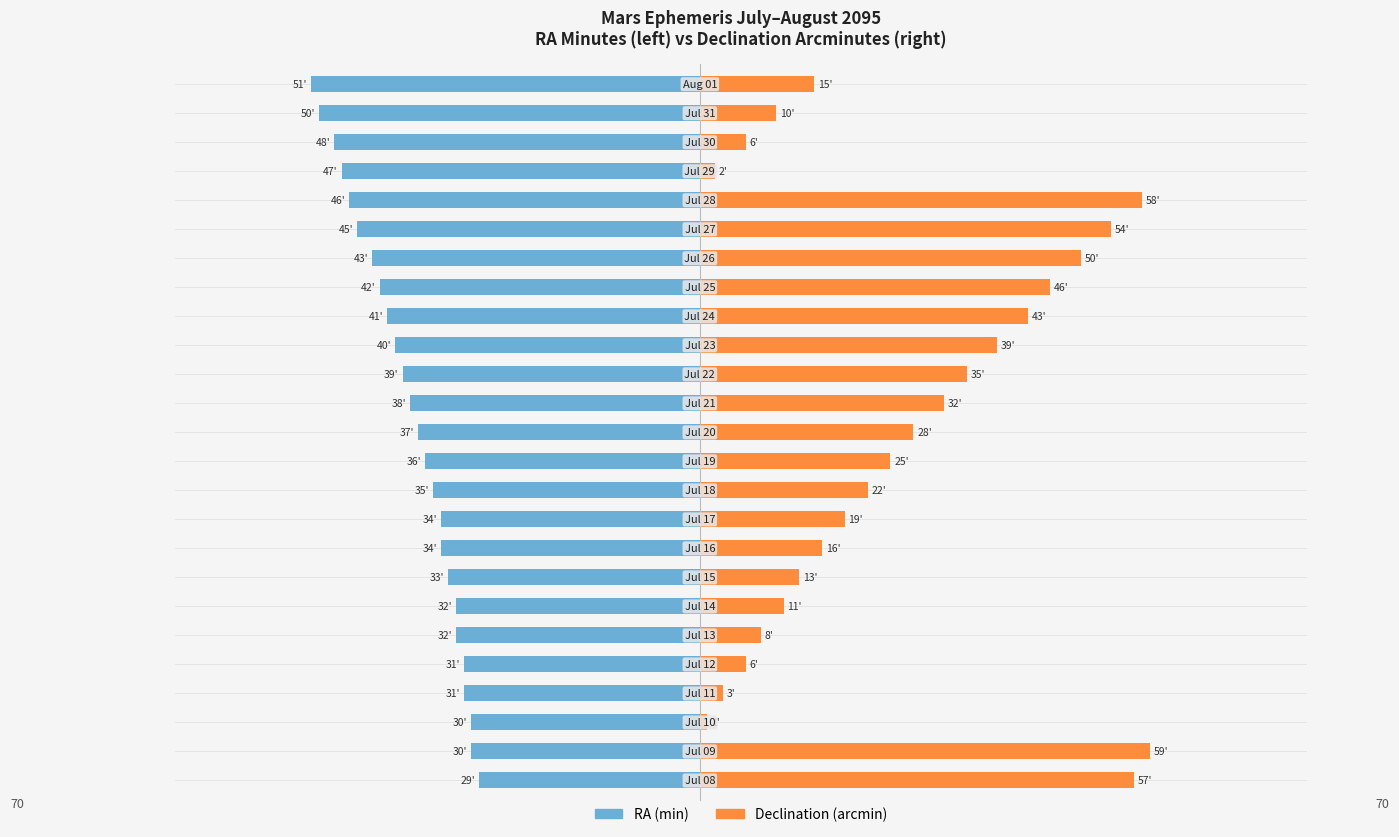

What is the value of the Declination (arcmin) bar at the 2nd from the left?

59